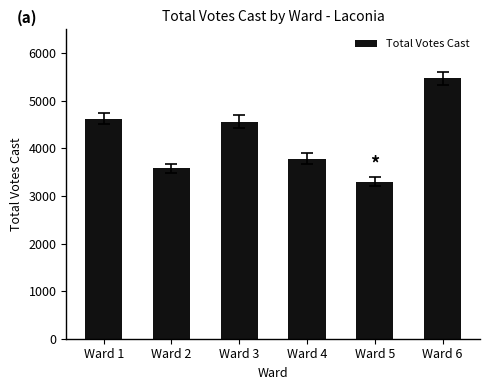

Are the bars grouped side by side (vs. stacked)?

No